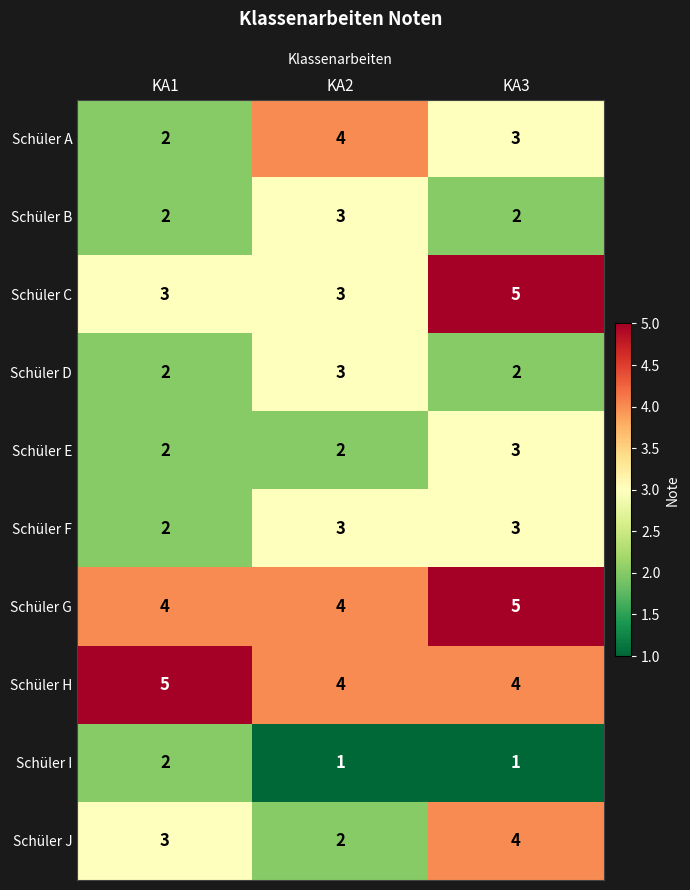

At how many categories does at least one series exceed 2?

3